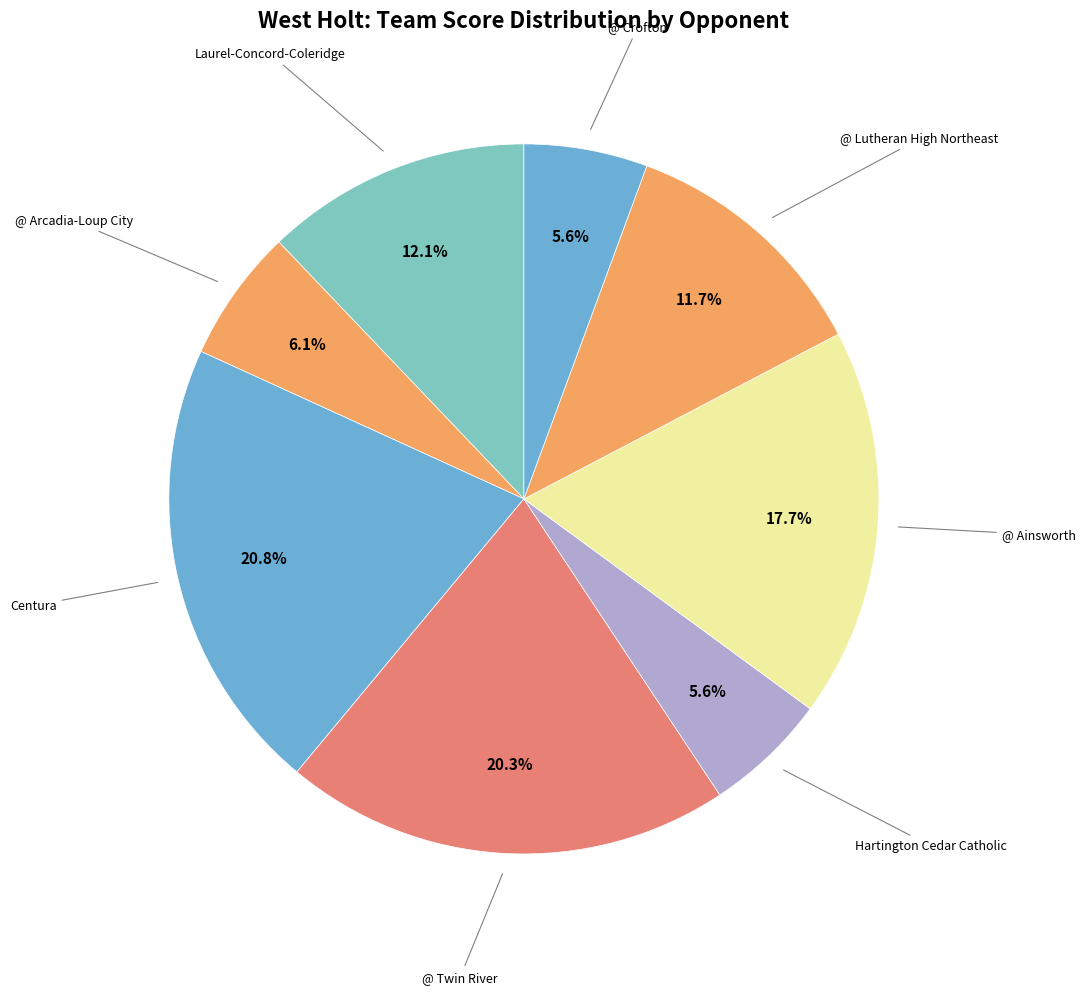

Count the number of slices in the pie.

8